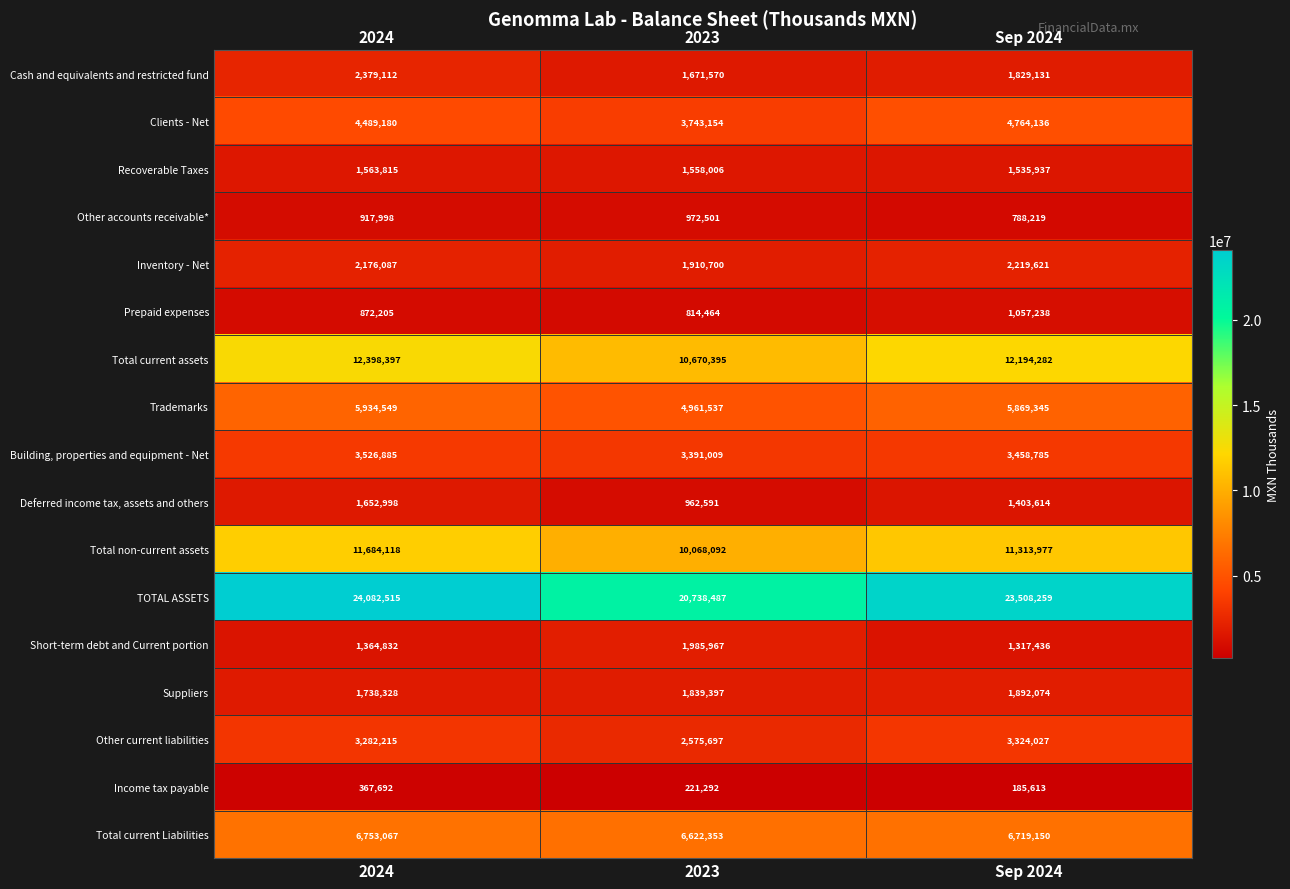

True or false: Cash and equivalents and restricted fund has a value of 4242292 at 2024.

False